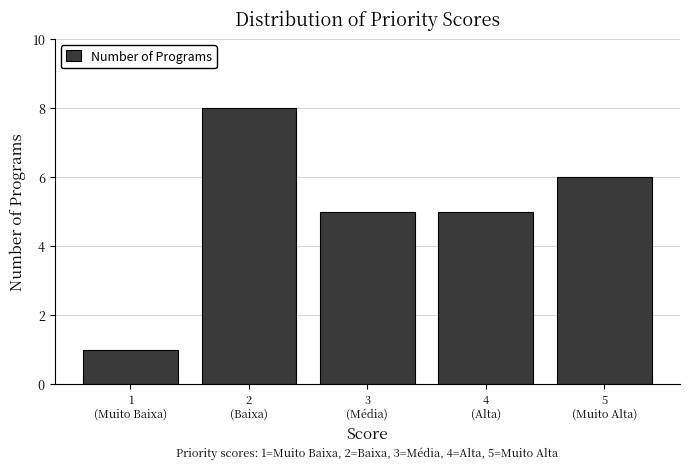

Reading left to right, what are all the values shown in this chart?

1	8	5	5	6